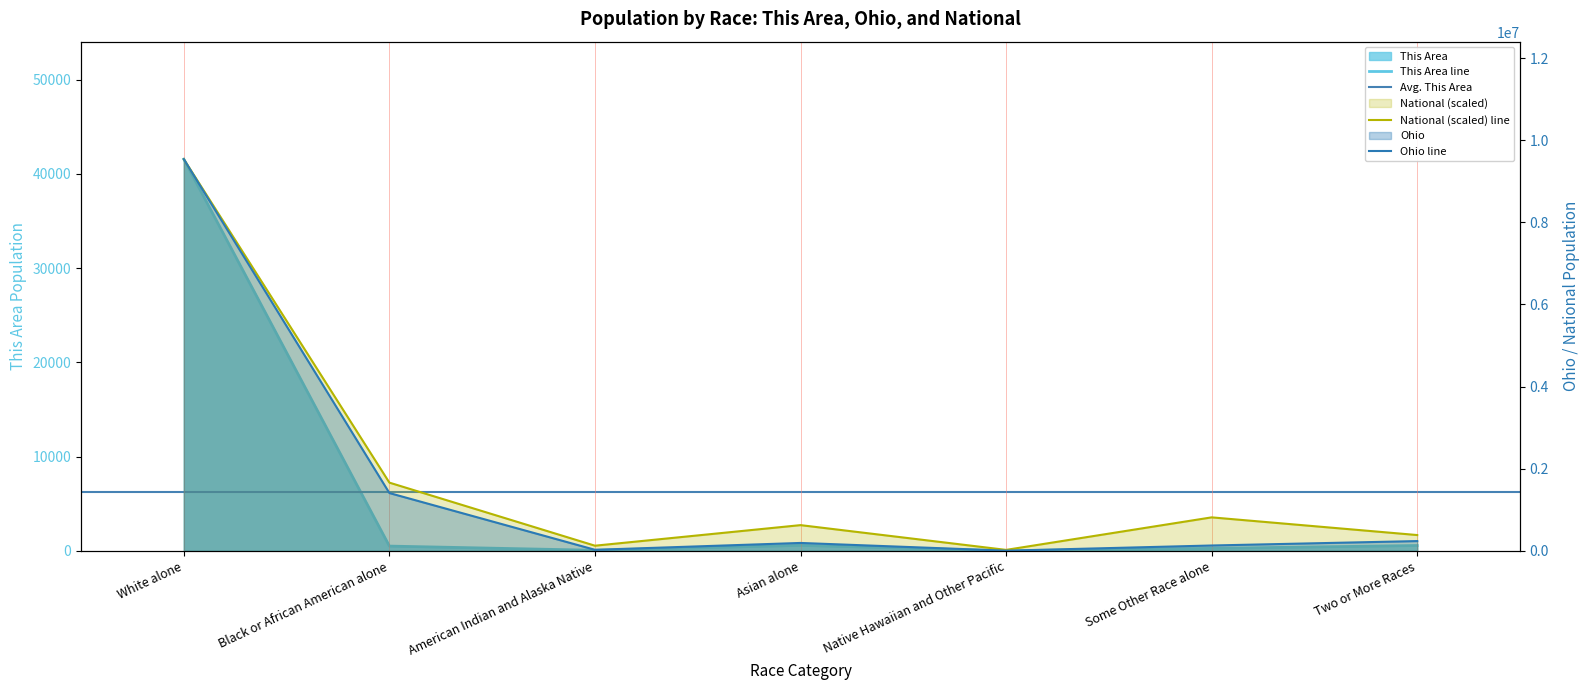

At how many categories does at least one series exceed 8990325?

1